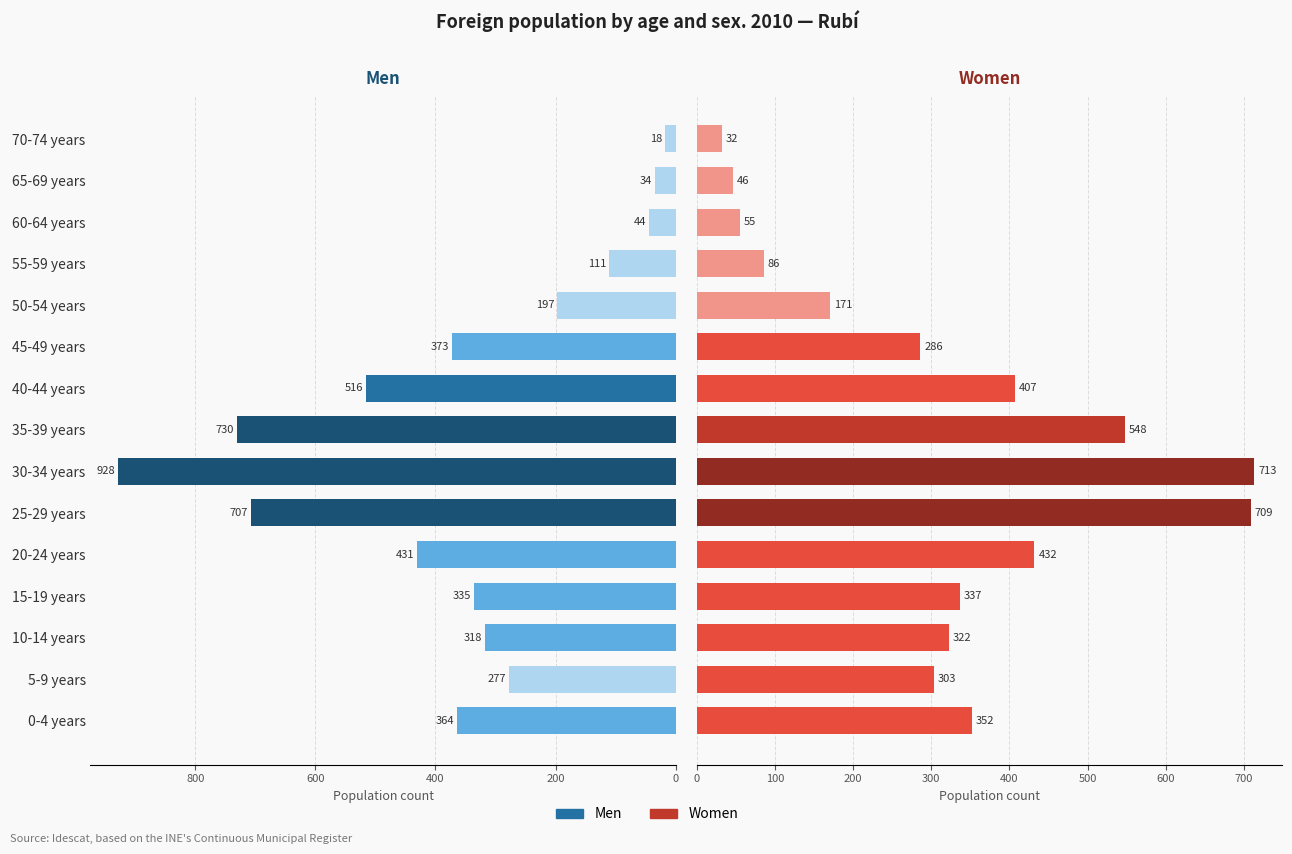

What is the maximum value shown in the chart?

928